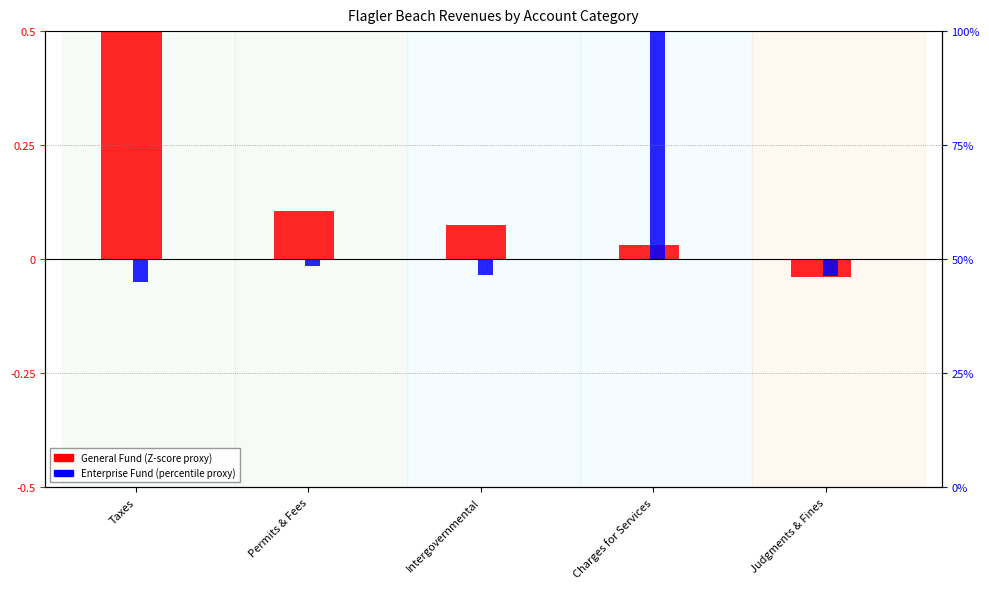

Which category has the highest value in the Enterprise Fund series?

Charges for Services